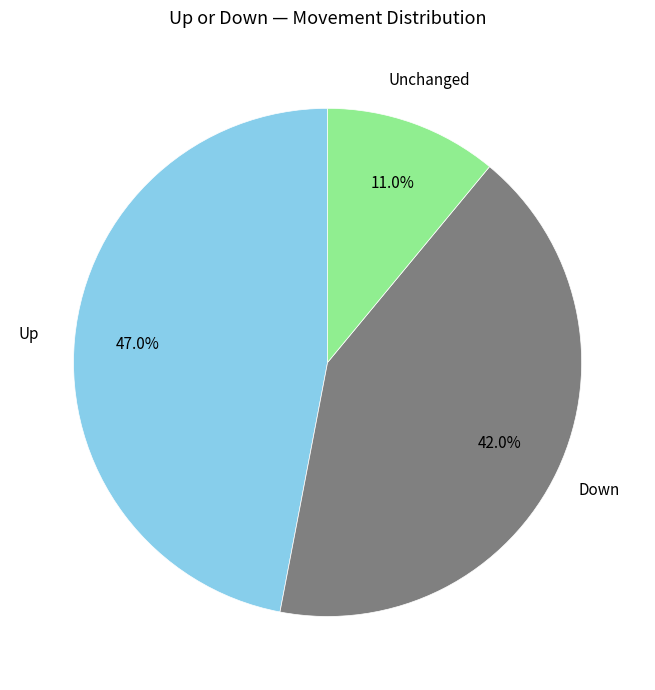

Between Unchanged and Up, which is larger?

Up